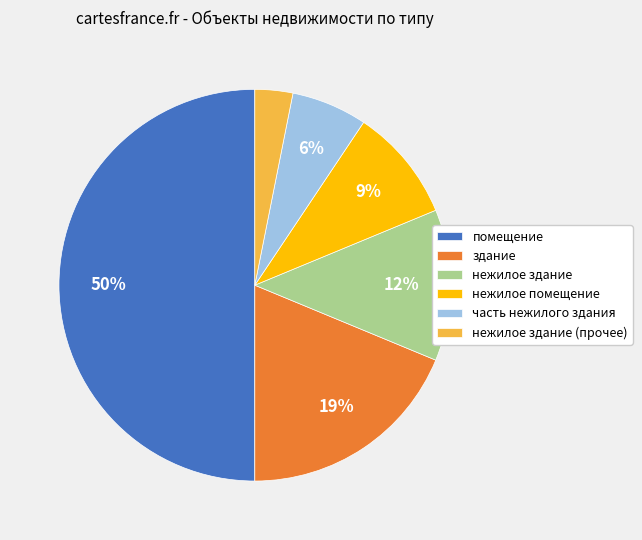

Is здание the majority of the pie?

No